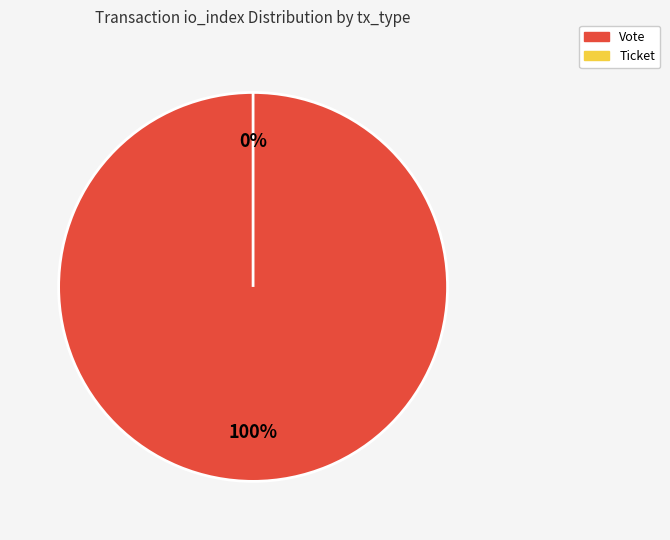

Does any single category account for the majority?

Yes